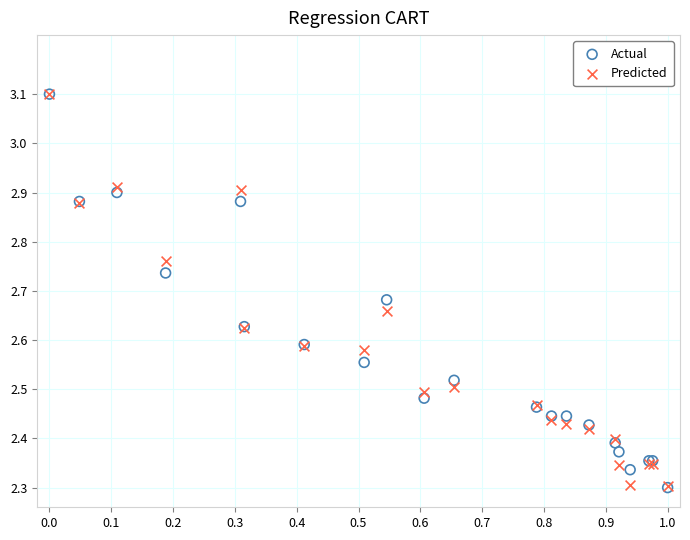

What are all the series names shown in the legend?

Actual, Predicted